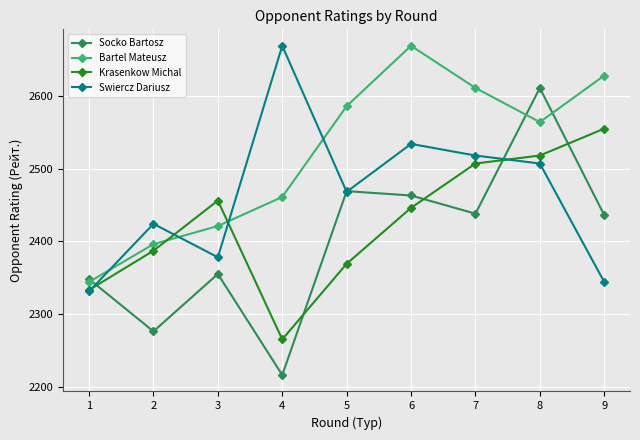

Where does the Swiercz Dariusz series first go above 2468?

4